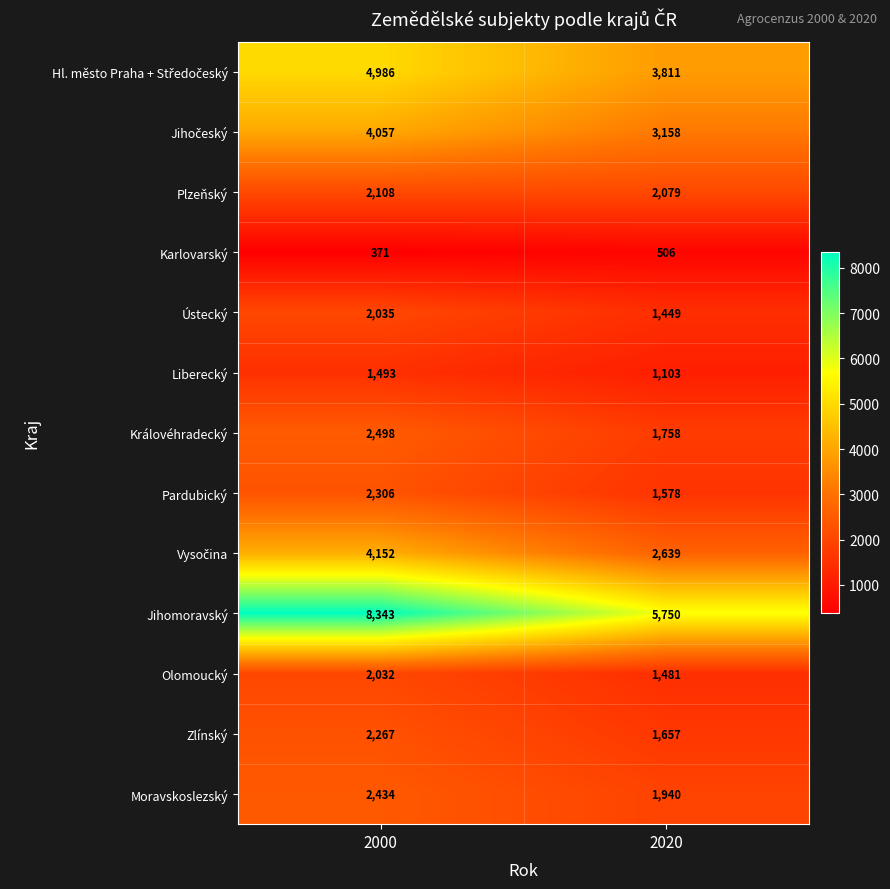

The Jihomoravský series shows 5750 at 2020. True or false?

True